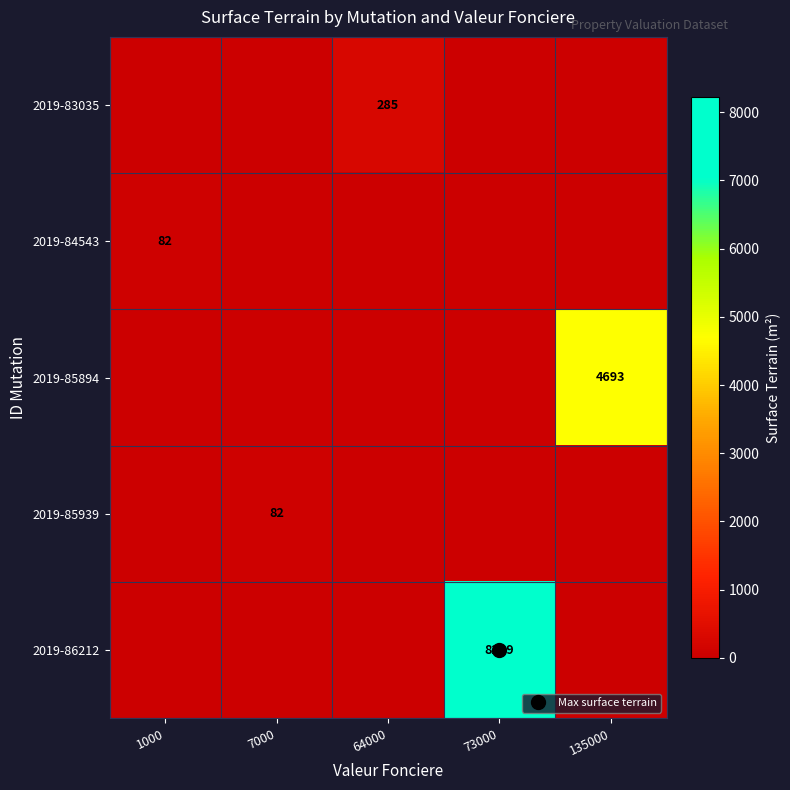

The 2019-85939 series shows 131 at 7000. True or false?

False